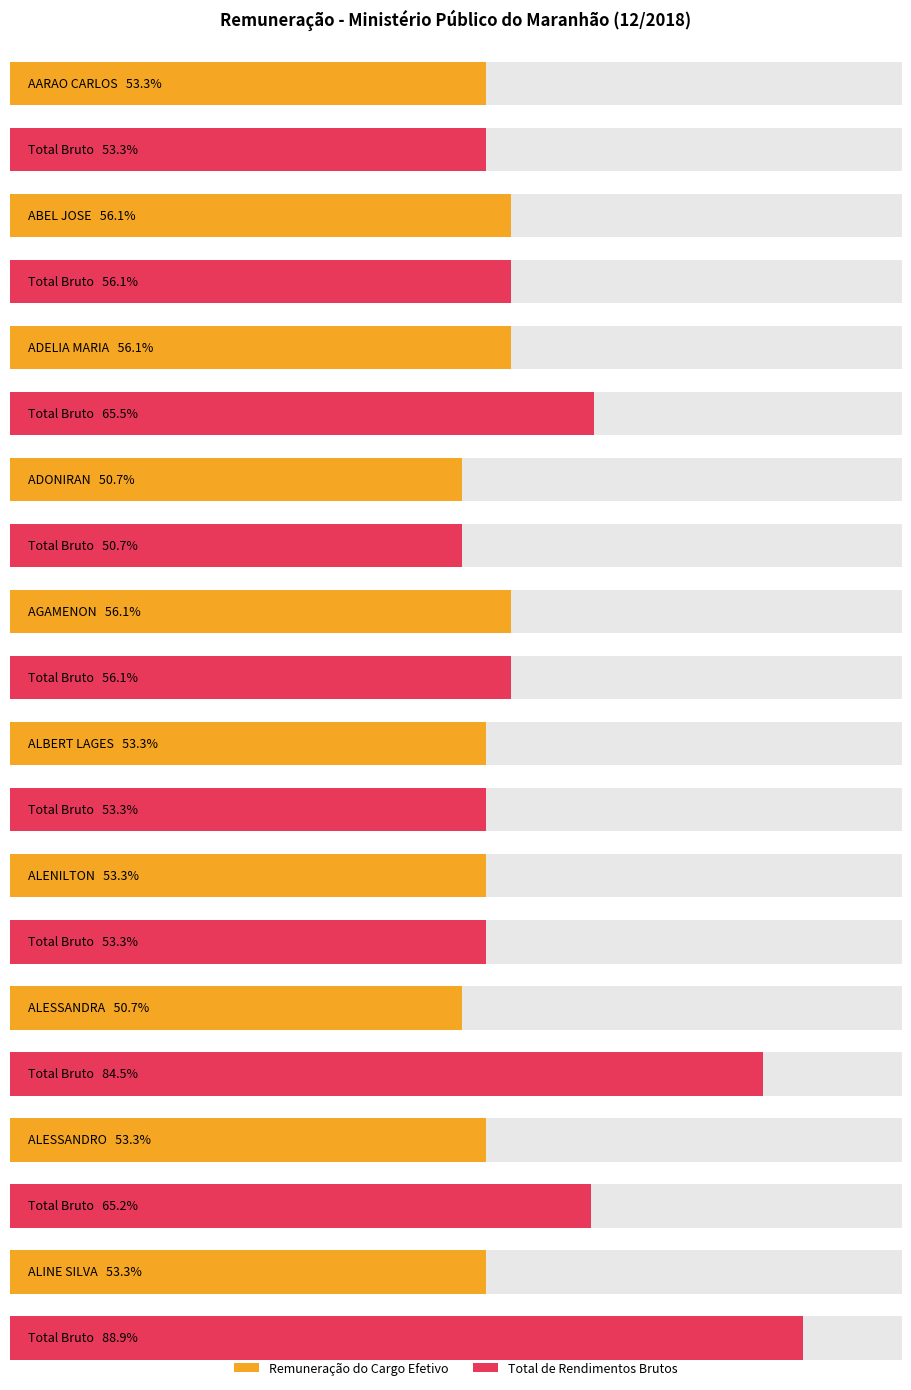

What is the difference between the second highest and second lowest values in the Total de Rendimentos Brutos series?

18669.4